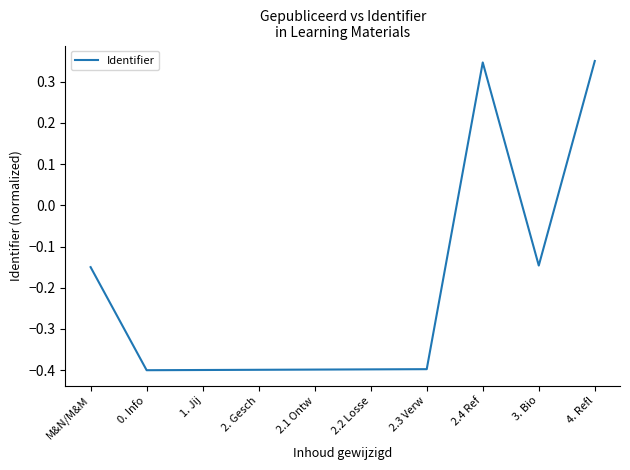

The value at 2.3 Verw is -0.7. True or false?

False